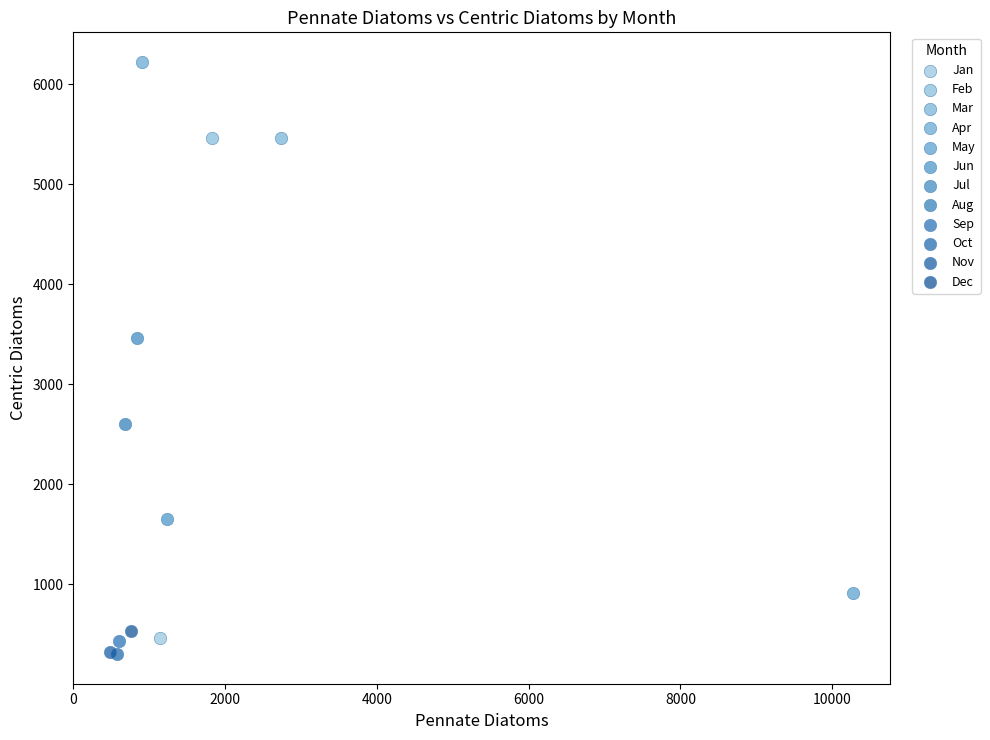

What are all the series names shown in the legend?

Jan, Feb, Mar, Apr, May, Jun, Jul, Aug, Sep, Oct, Nov, Dec